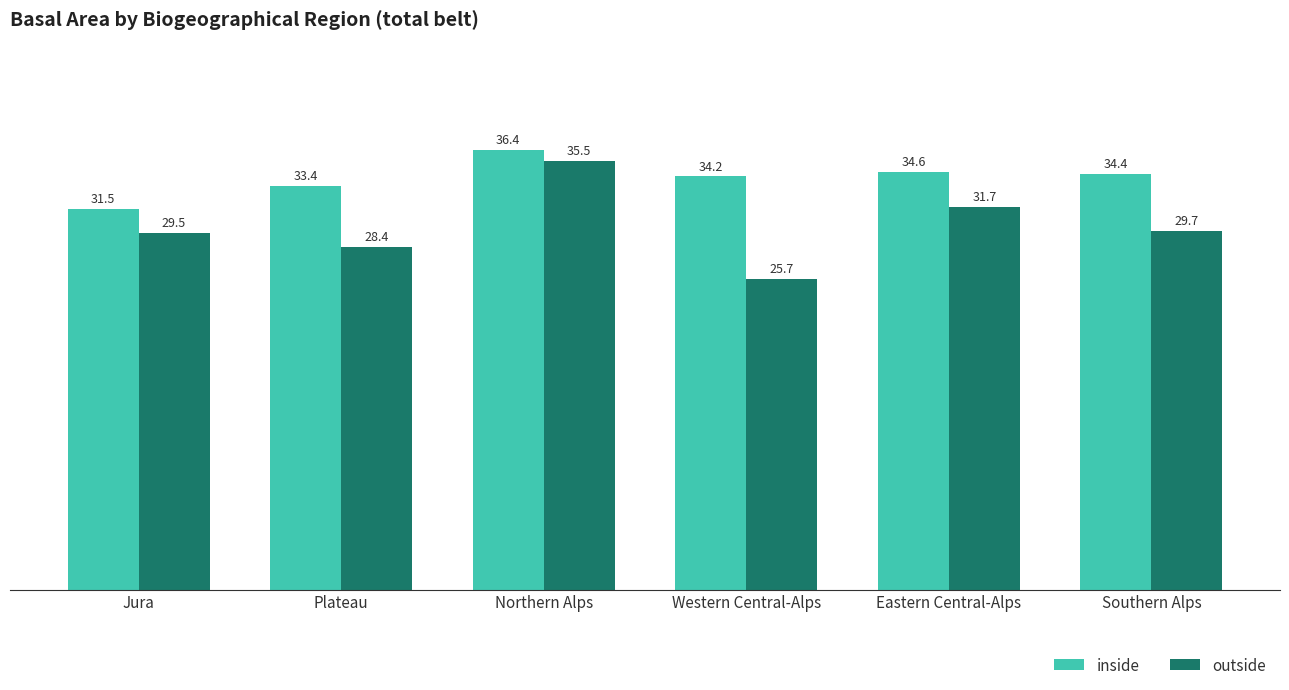

Count the number of categories in the chart.

6